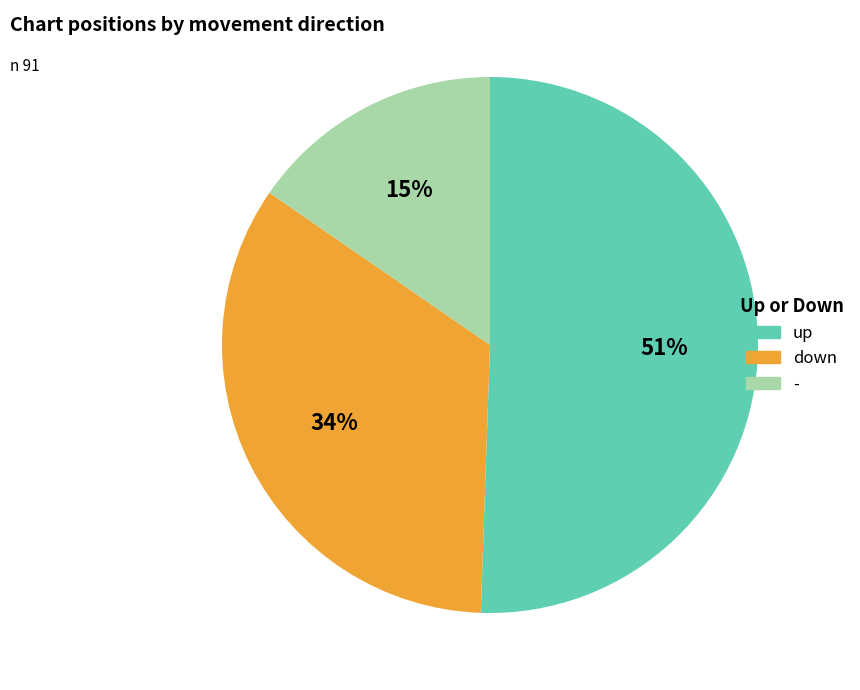

Is the sum of - and down greater than half?

No